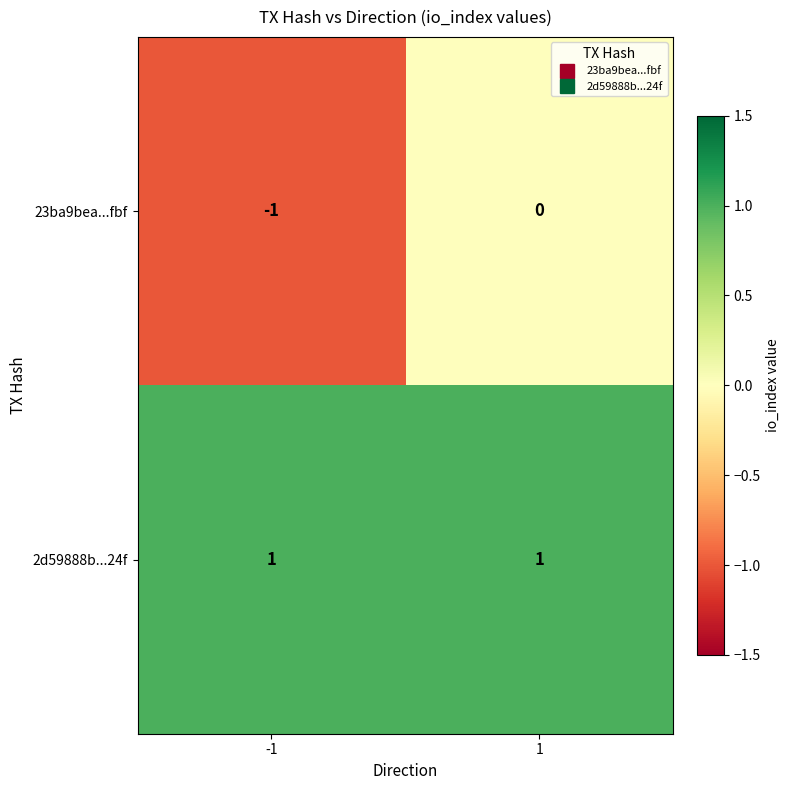

List the series in order of their overall mean, lowest first.

23ba9bea...fbf, 2d59888b...24f